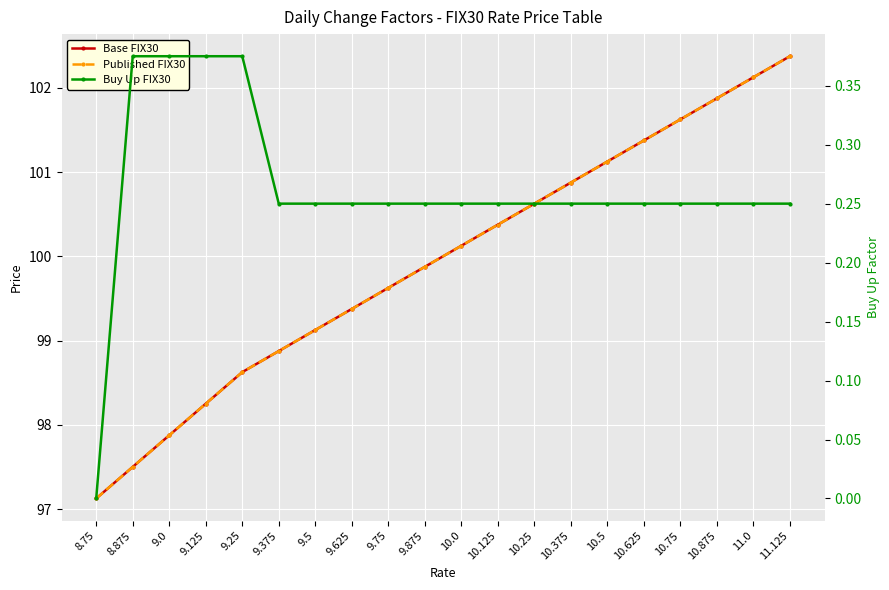

Rank the series by their maximum value, from highest to lowest.

Base FIX30, Published FIX30, Buy Up FIX30